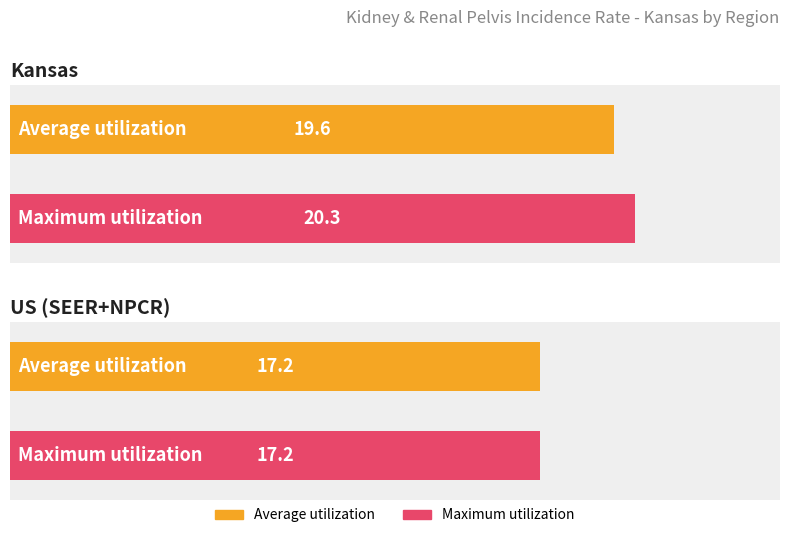

What is the difference between the Maximum utilization values at Kansas and US (SEER+NPCR)?

3.1